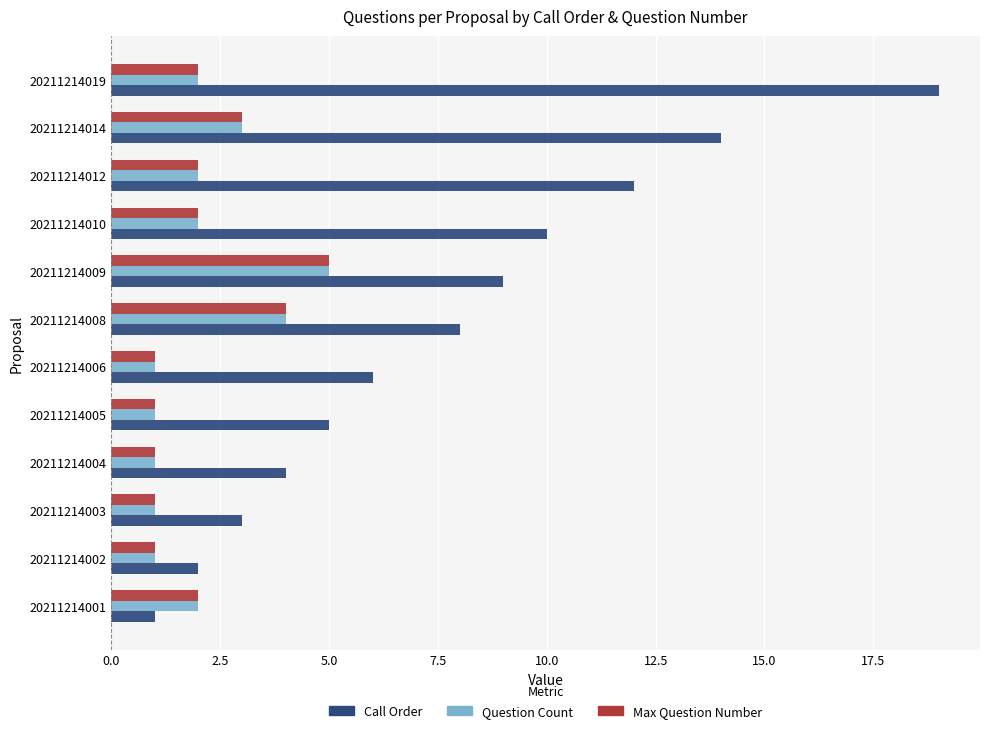

True or false: Max Question Number has a value of 3 at 20211214014.

True